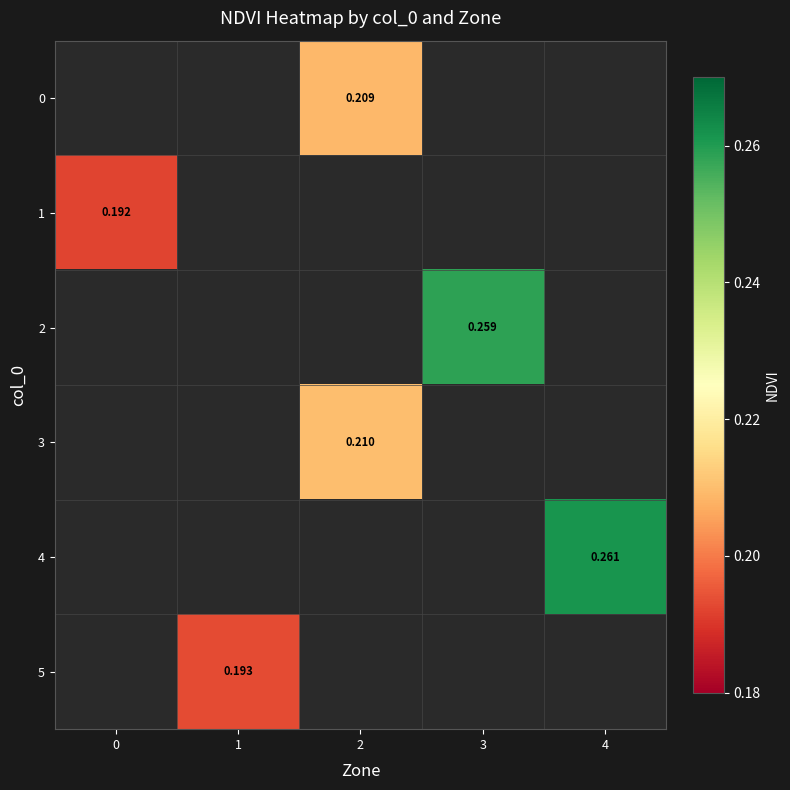

The 0 series shows 0.2 at 2. True or false?

True